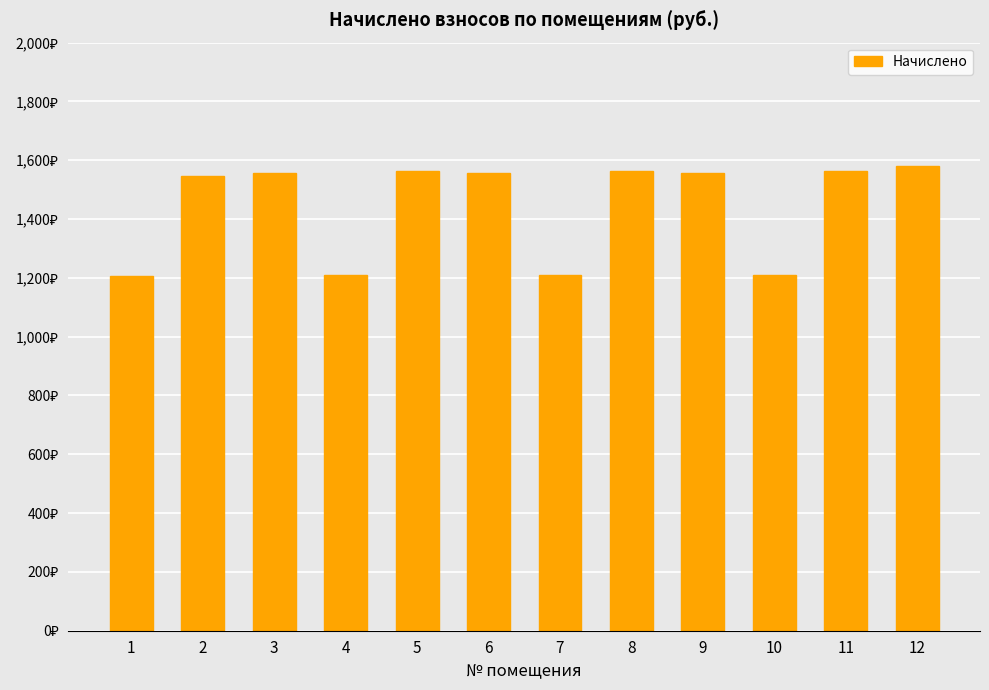

What is the greatest value displayed?

1581.5